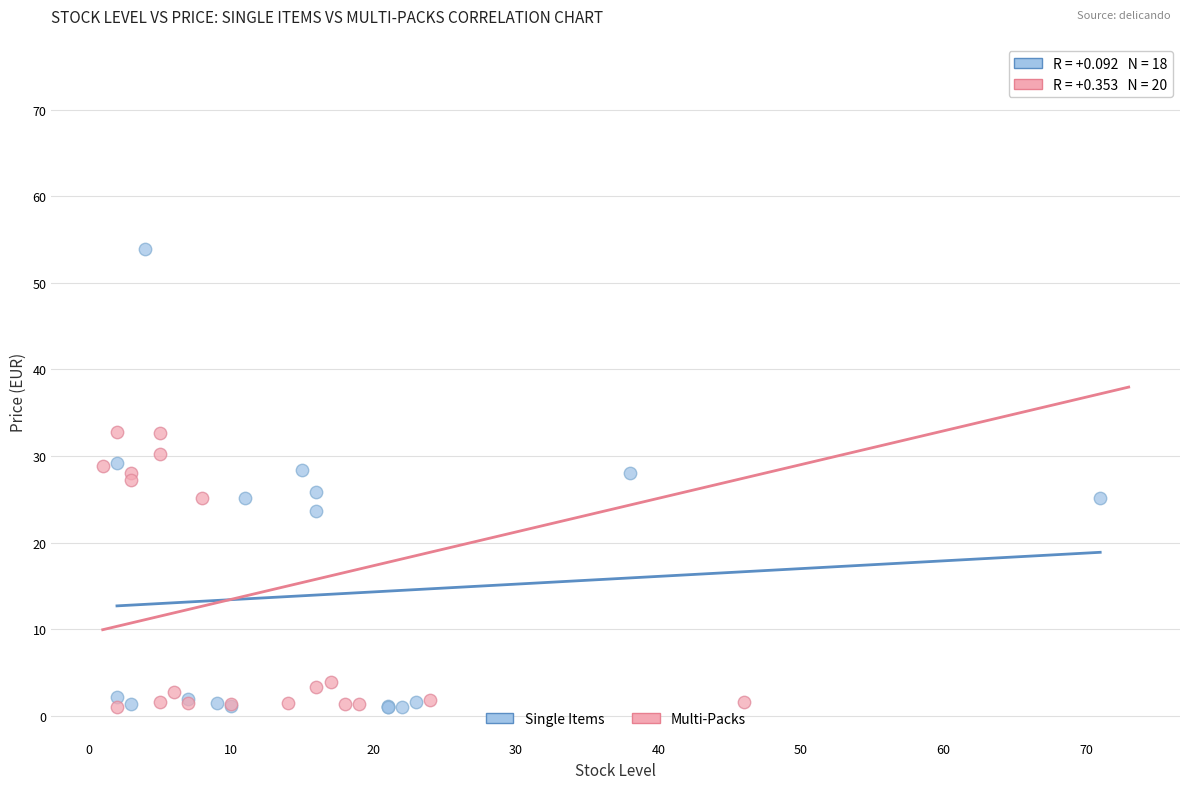

What are all the series names shown in the legend?

Single Items, Multi-Packs